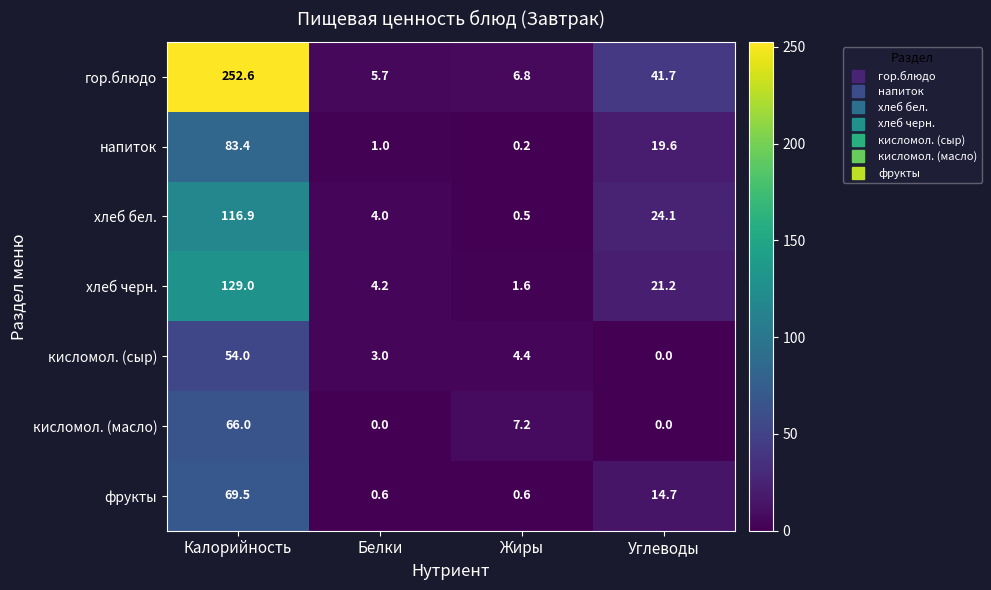

At how many categories does at least one series exceed 232?

1